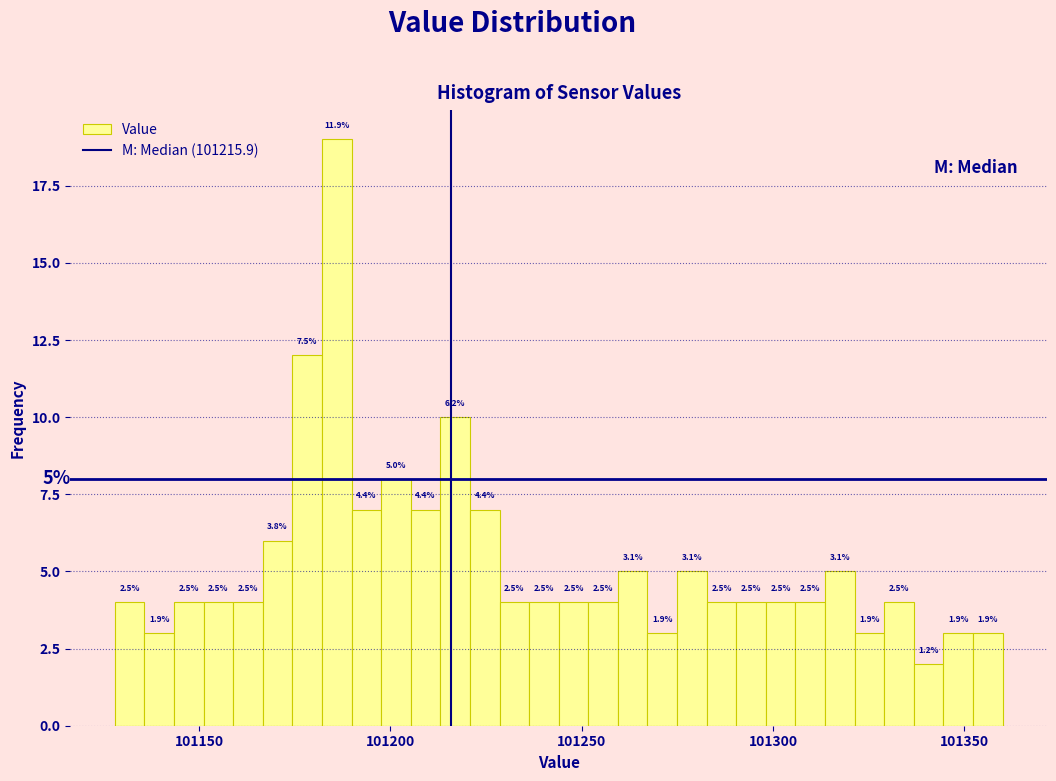

Read against the x-axis, roughly where is the centre of the tallest bar?

101185